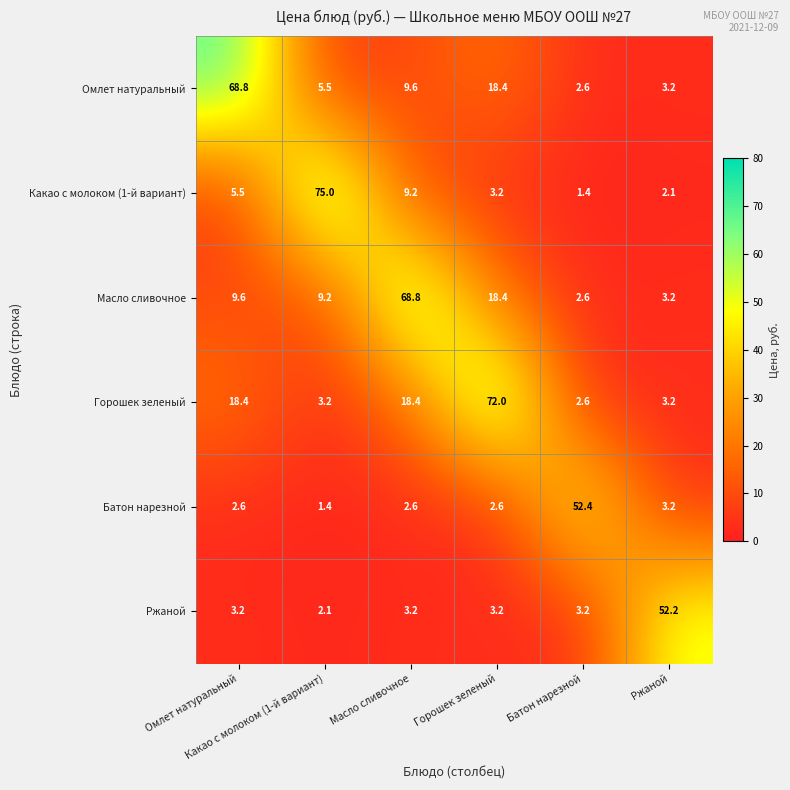

What is the smallest value displayed?

1.4